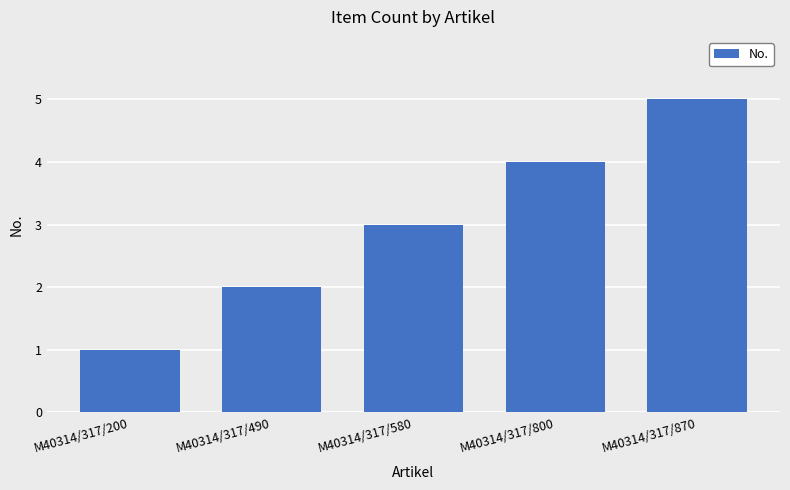

What is the smallest value displayed?

1